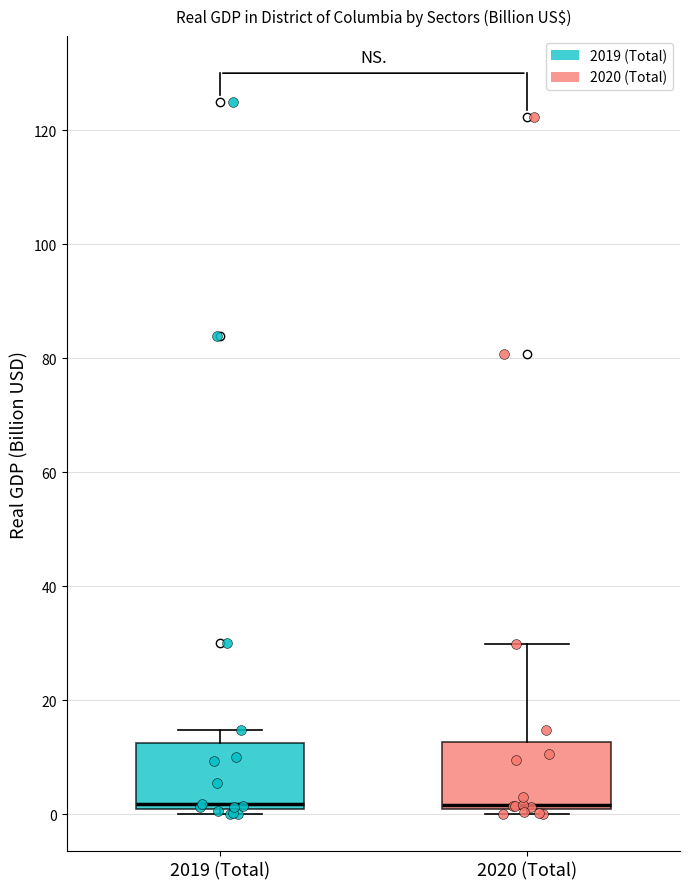

Where is the upper edge of the box for 2019 (Total) on the y-axis? The values are not printed on the chart, so give them approximately, as read against the axis.

12